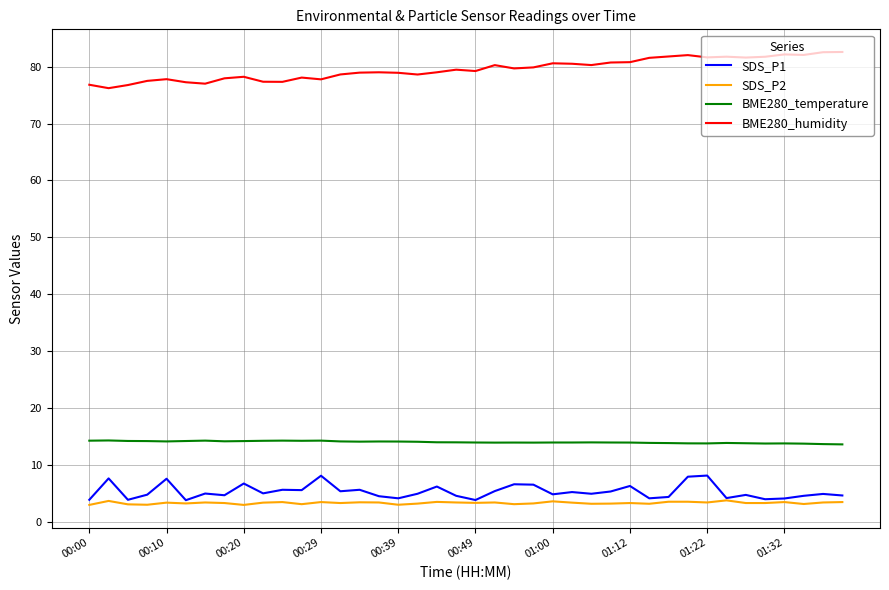

True or false: SDS_P2 and BME280_temperature cross at least once.

False